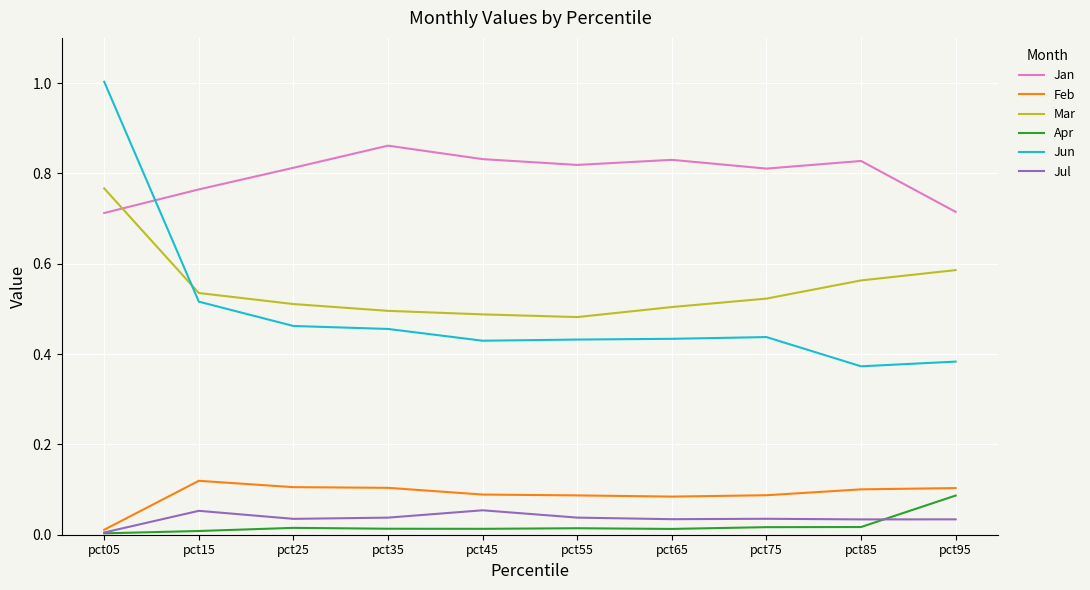

How many lines are shown in the chart?

6